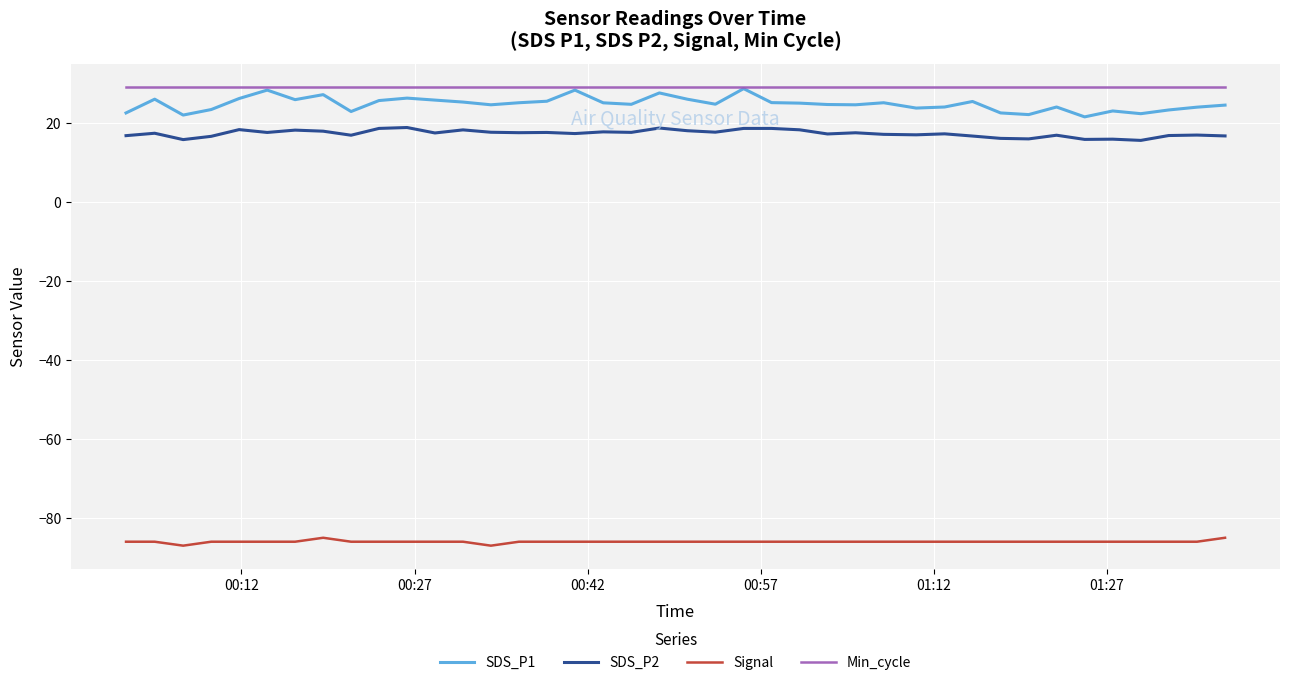

Which series has the widest spread of values?

SDS_P1